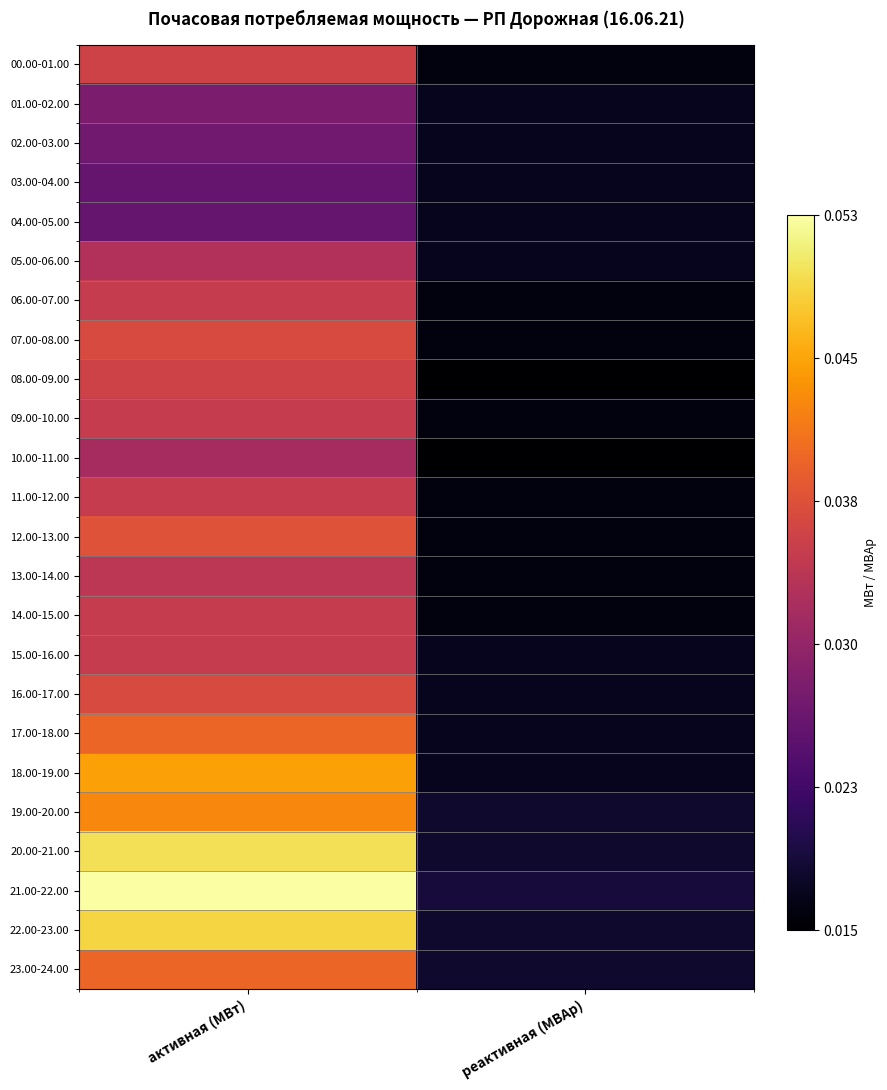

Which has a higher value, реактивная (МВАр) or активная (МВт)?

активная (МВт)